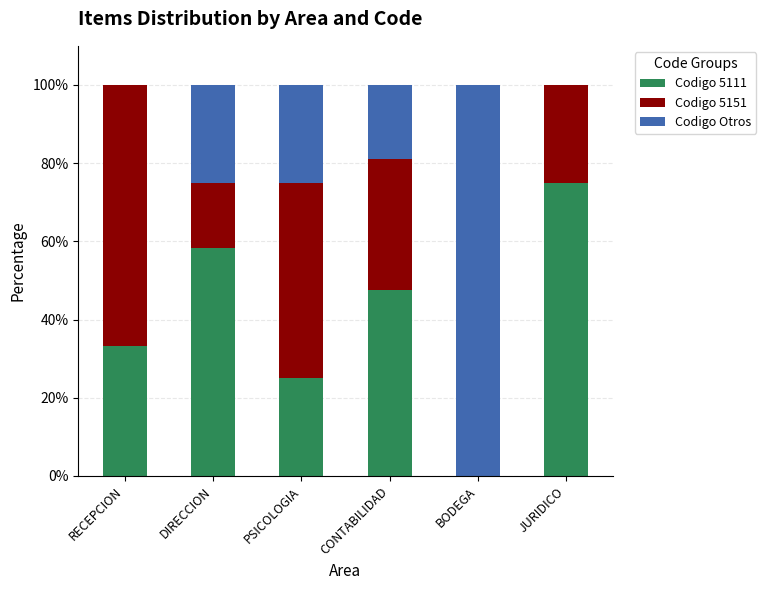

What is the highest value of the Codigo 5111 series?

75.0